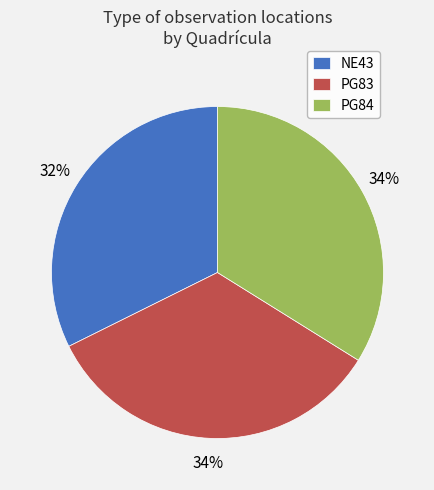

To the nearest percent, what portion does NE43 represent?

32%